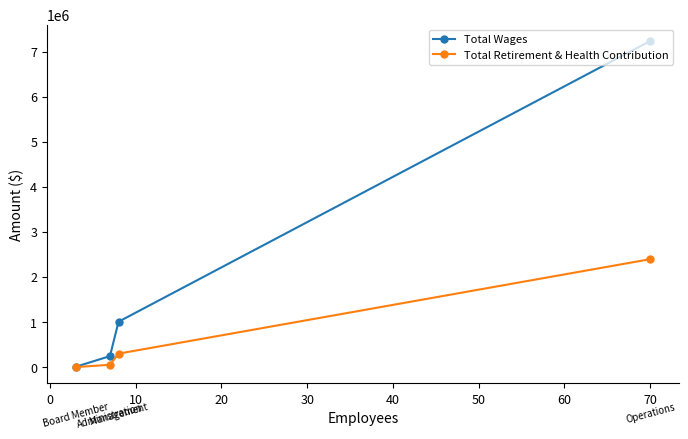

Which series has the largest total across all categories?

Total Wages